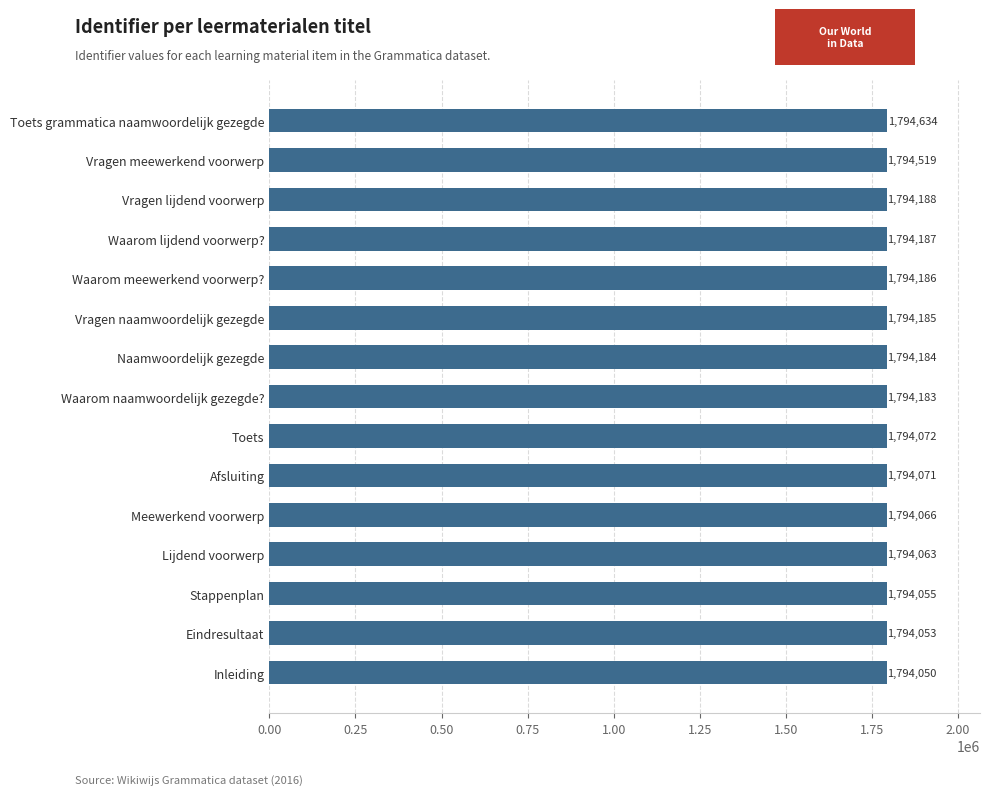

Reading bottom to top, transcribe all the data shown in this chart.

1794050	1794053	1794055	1794063	1794066	1794071	1794072	1794183	1794184	1794185	1794186	1794187	1794188	1794519	1794634